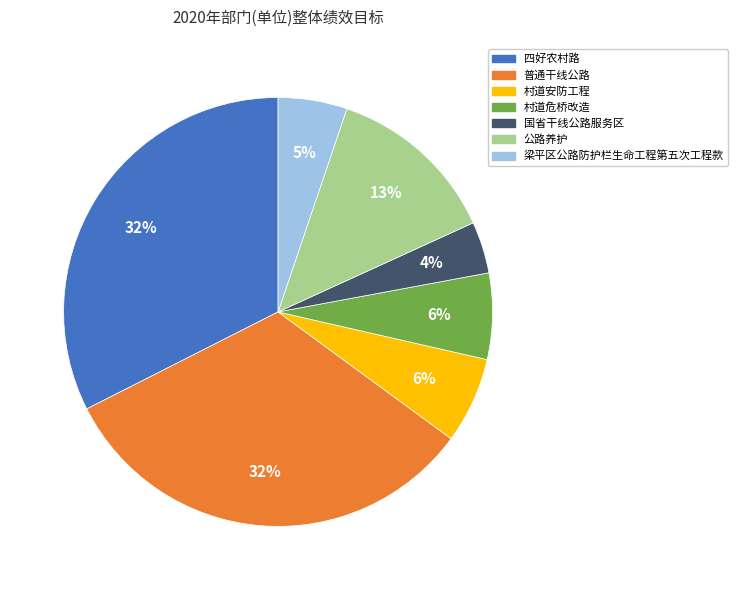

What is the smallest slice in the pie chart?

国省干线公路服务区